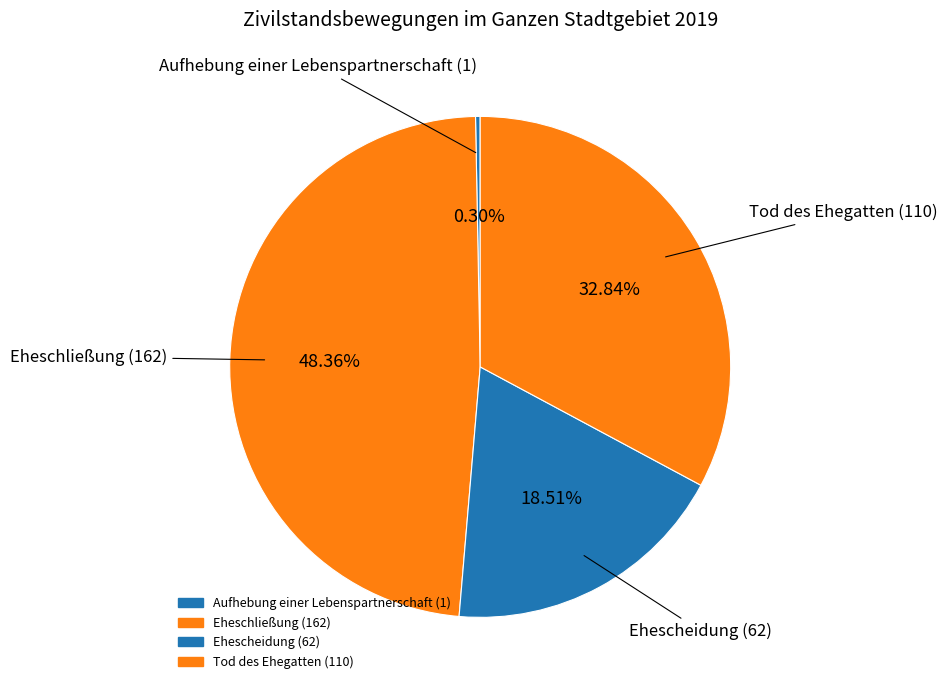

Count the number of slices in the pie.

4